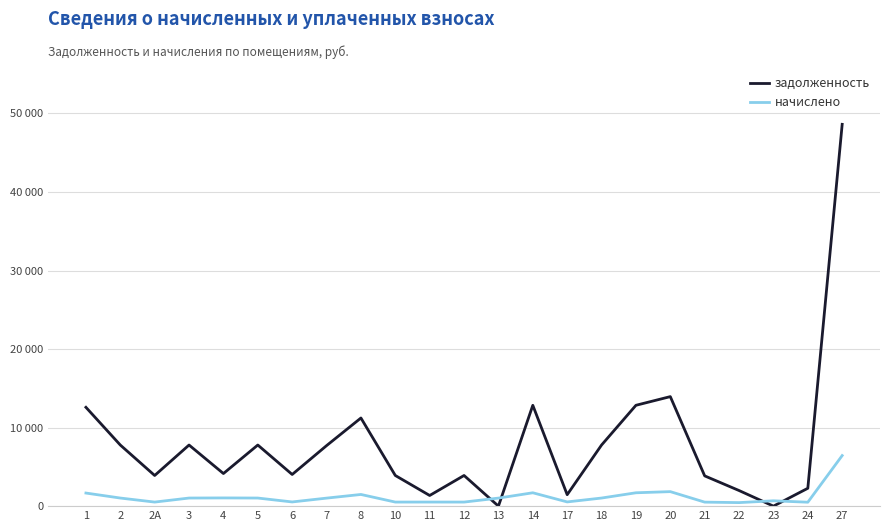

Does the chart have visible grid lines?

Yes